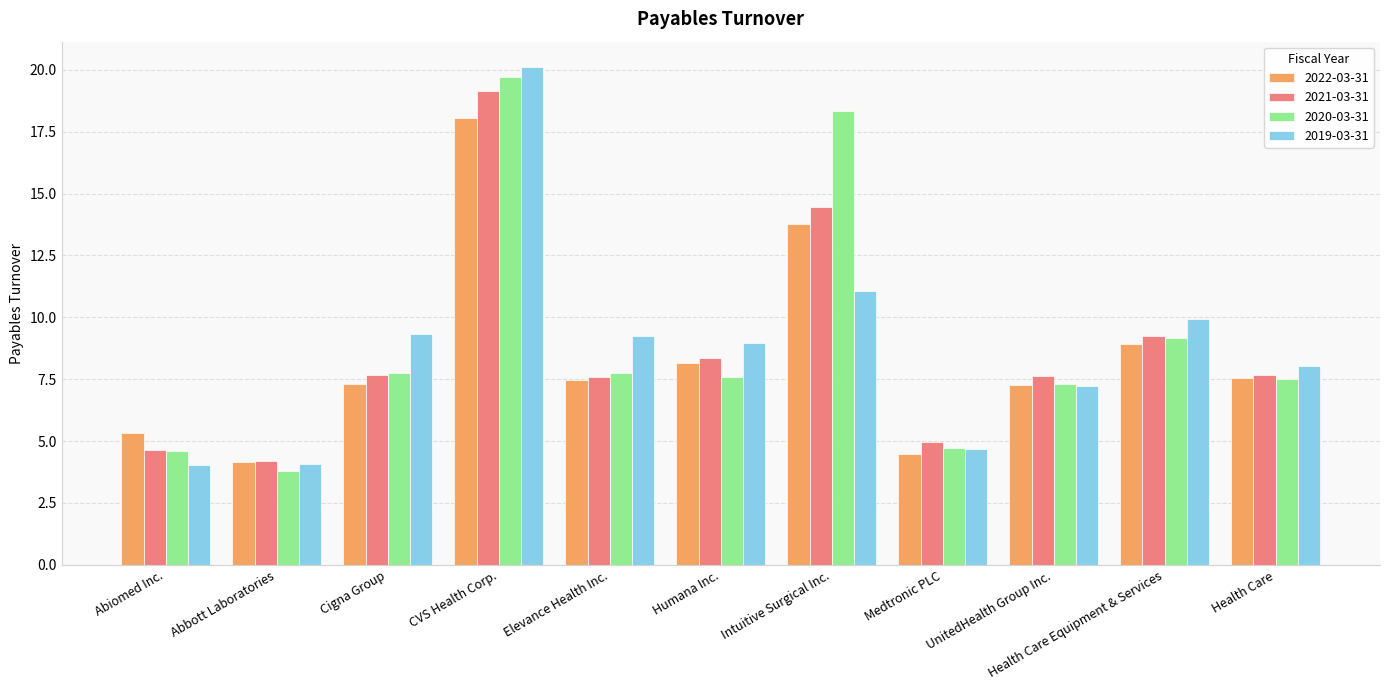

What is the difference between the maximum and minimum values in the 2021-03-31 series?

14.9